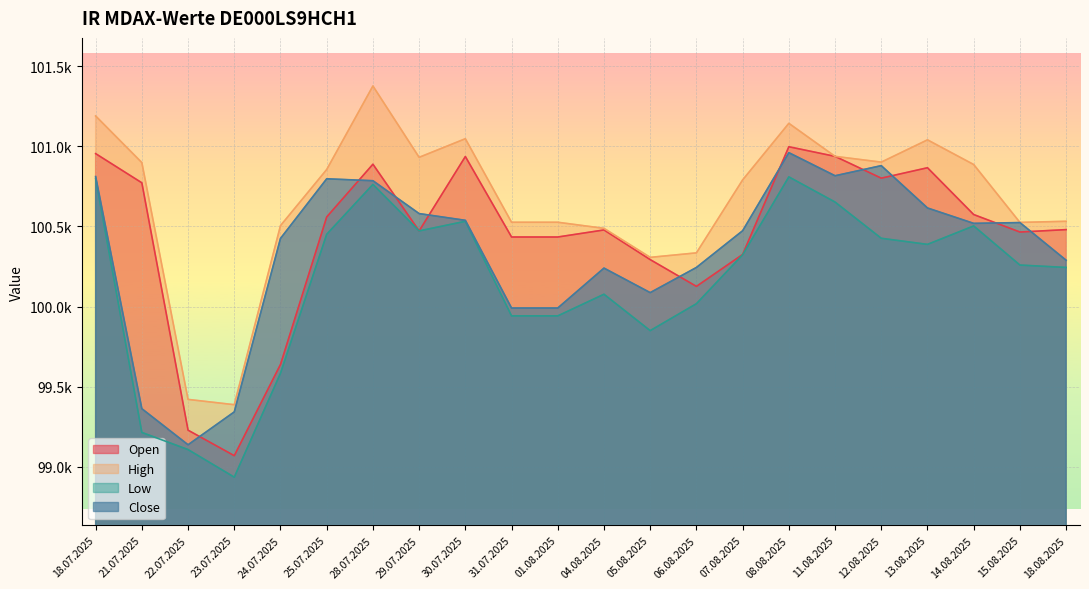

In High, how many points are lower than both neighbors (excluding endpoints)?

5